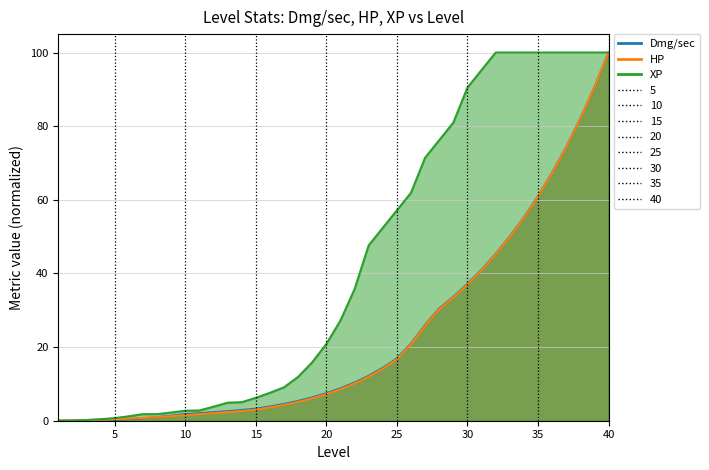

Is the value of HP at 36 greater than the value of Dmg/sec at 21?

Yes